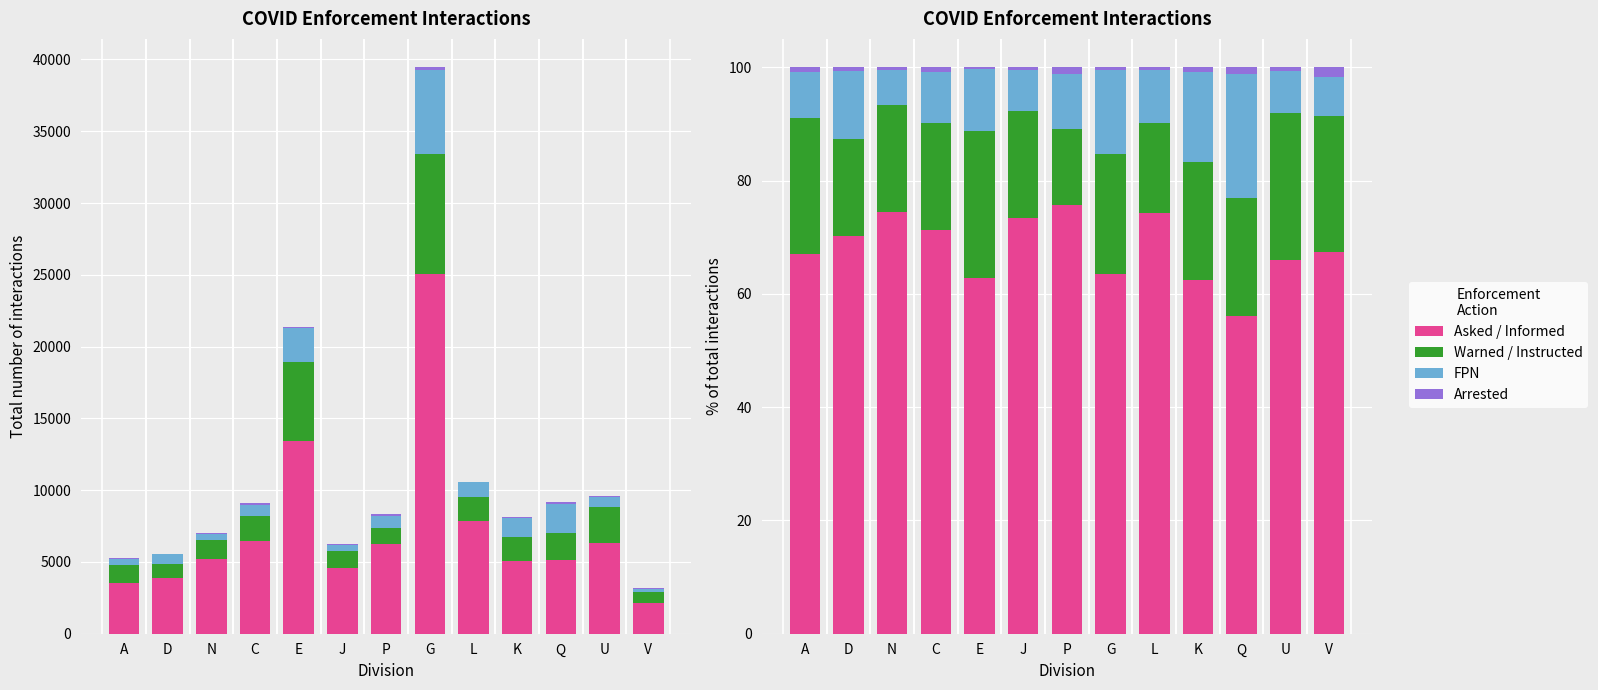

What position from the left is V?

13